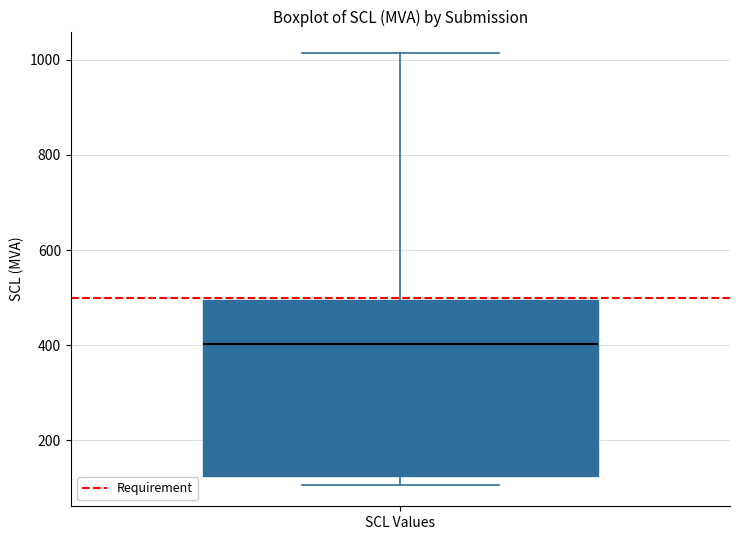

Read this box plot against the y-axis: the position of the median line, the range covered by the box, and the ends of both whiskers. The values are not printed on the chart, so give them approximately, as read against the axis.

median 400, box 120 to 500, whiskers 100 to 1020